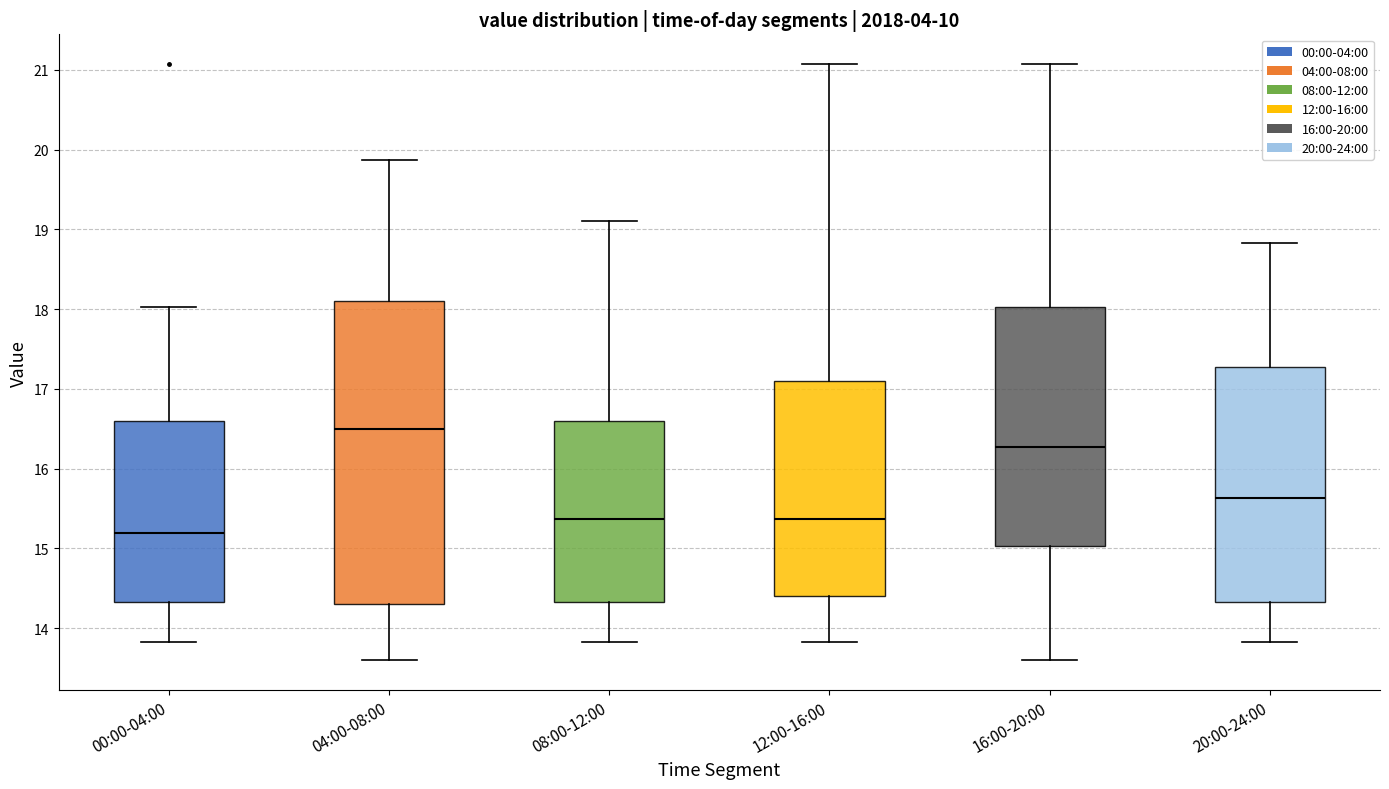

Reading left to right, transcribe this box plot: for each box, give where its median line is, the range the box spans, and where its two whiskers end, as read against the y-axis. The values are not printed on the chart, so give them approximately, as read against the axis.

00:00-04:00: median 15.2, box 14.3 to 16.6, whiskers 13.8 to 18.0
04:00-08:00: median 16.5, box 14.3 to 18.1, whiskers 13.6 to 19.9
08:00-12:00: median 15.4, box 14.3 to 16.6, whiskers 13.8 to 19.1
12:00-16:00: median 15.4, box 14.4 to 17.1, whiskers 13.8 to 21.1
16:00-20:00: median 16.3, box 15.0 to 18.0, whiskers 13.6 to 21.1
20:00-24:00: median 15.6, box 14.3 to 17.3, whiskers 13.8 to 18.8